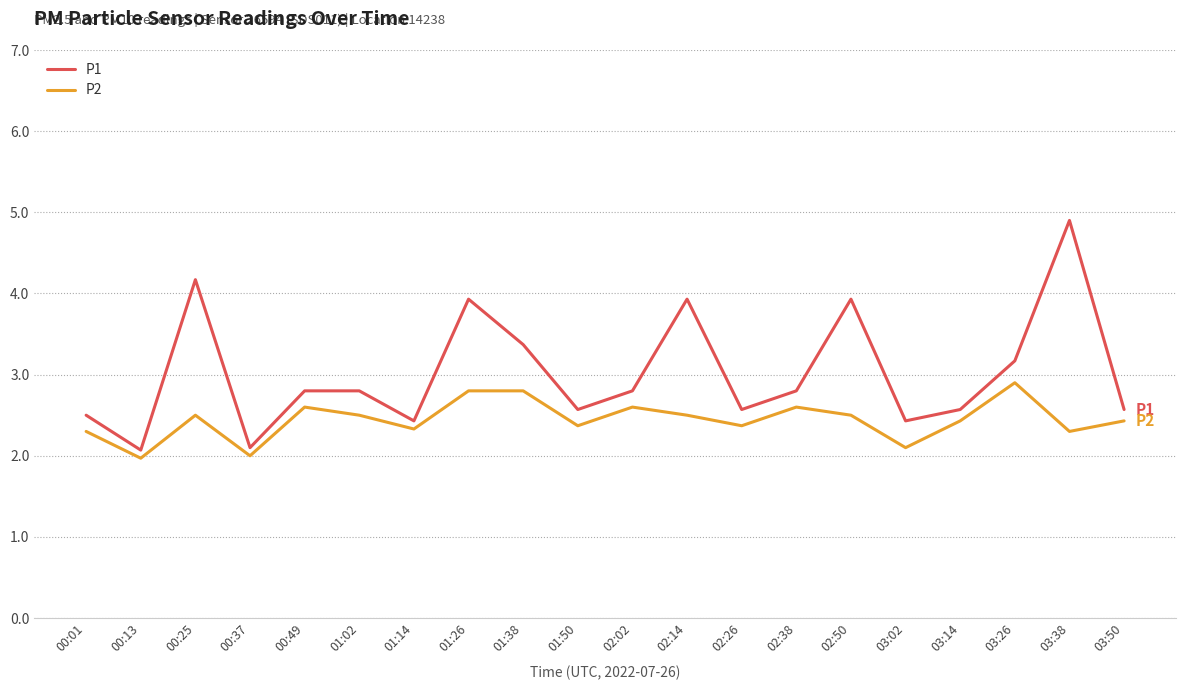

Is this an area chart (filled region under the line)?

No